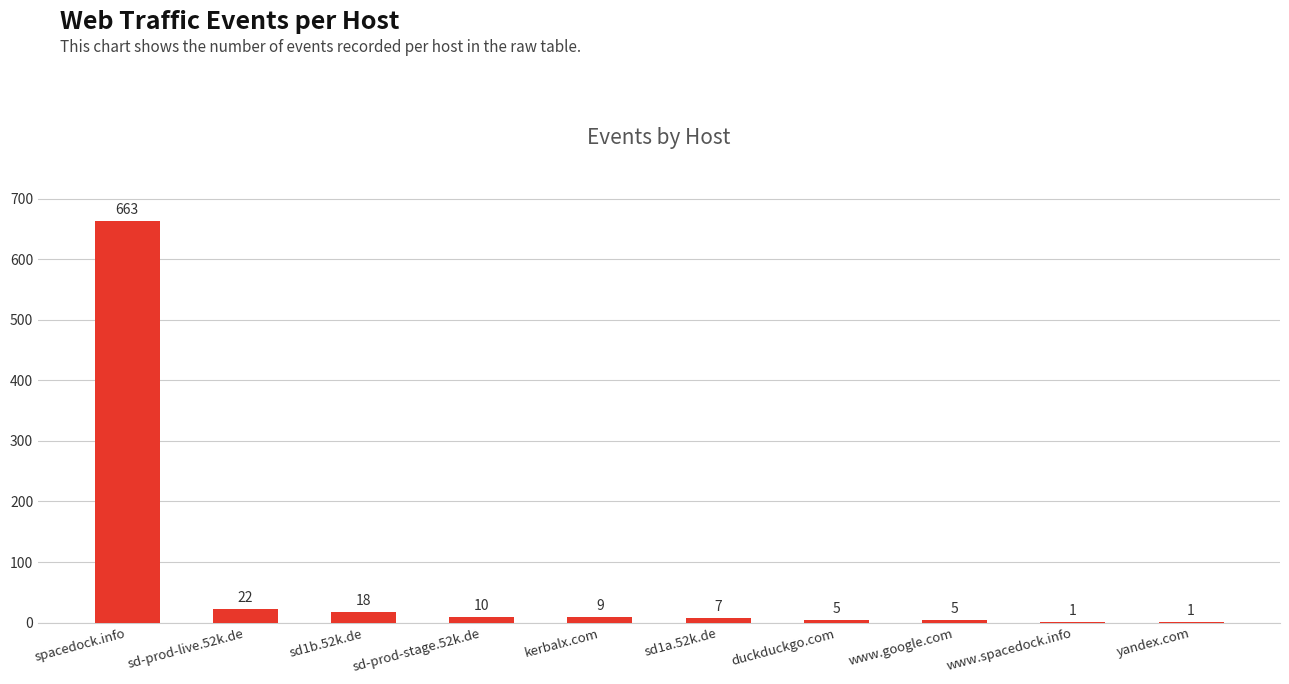

Reading right to left, what are all the values shown in this chart?

1	1	5	5	7	9	10	18	22	663